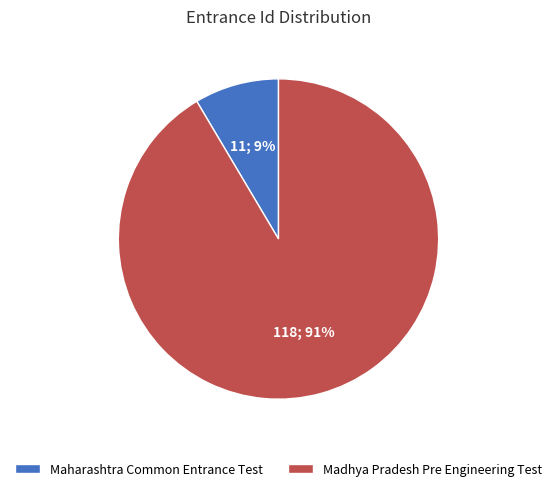

Is the sum of Madhya Pradesh Pre Engineering Test and Maharashtra Common Entrance Test greater than half?

Yes